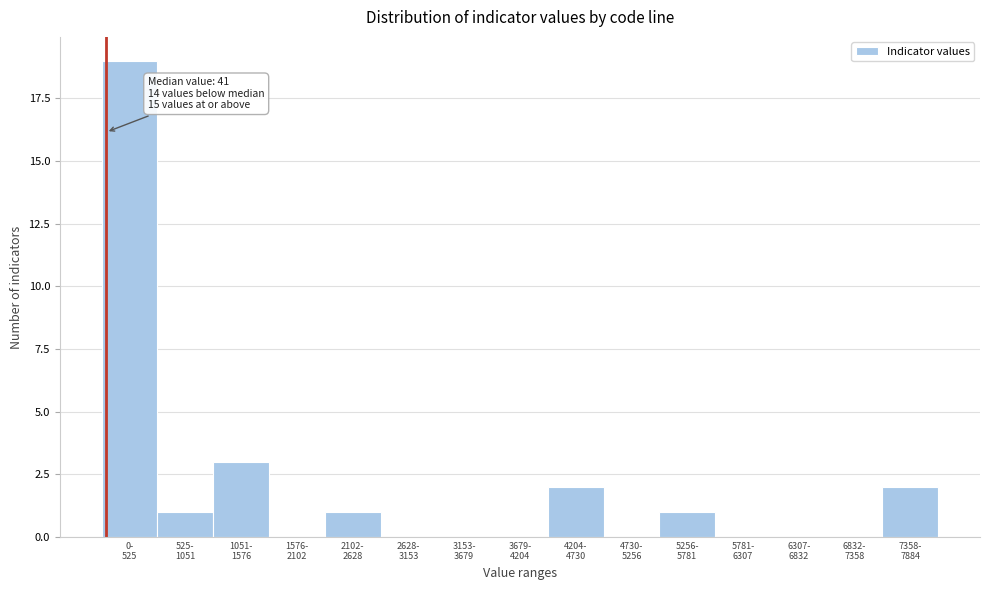

What is the greatest value displayed?

19